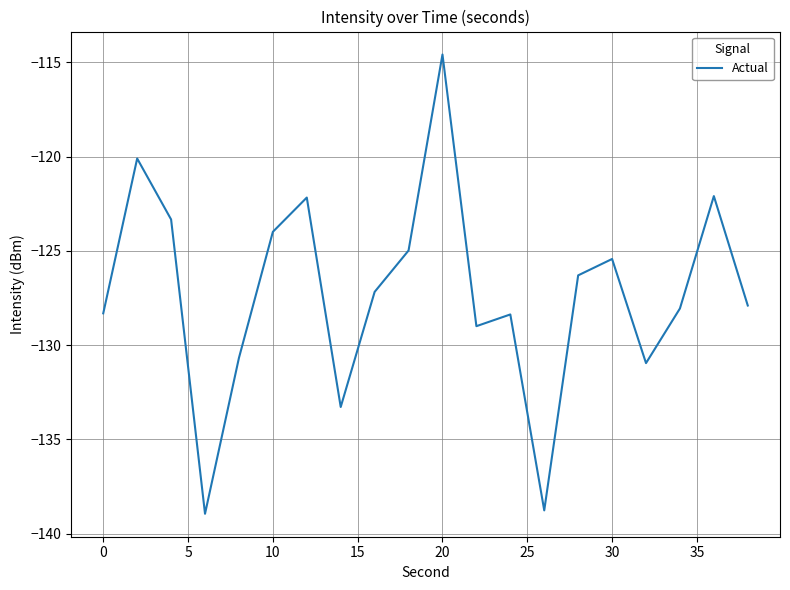

What is the smallest value displayed?

-138.9